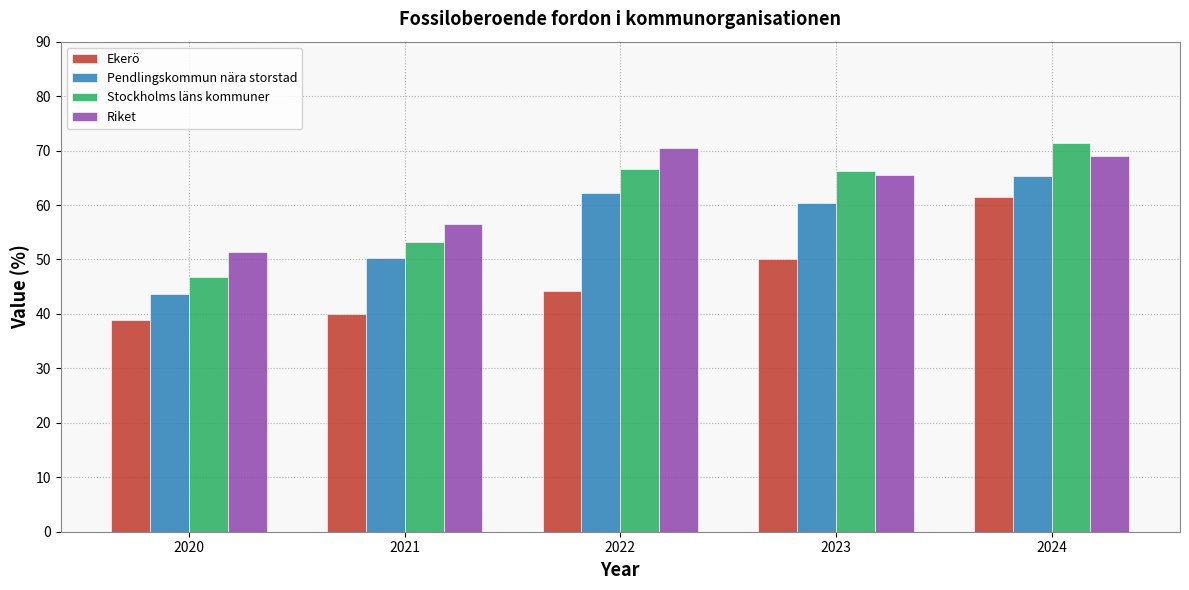

At how many categories does at least one series exceed 45?

5